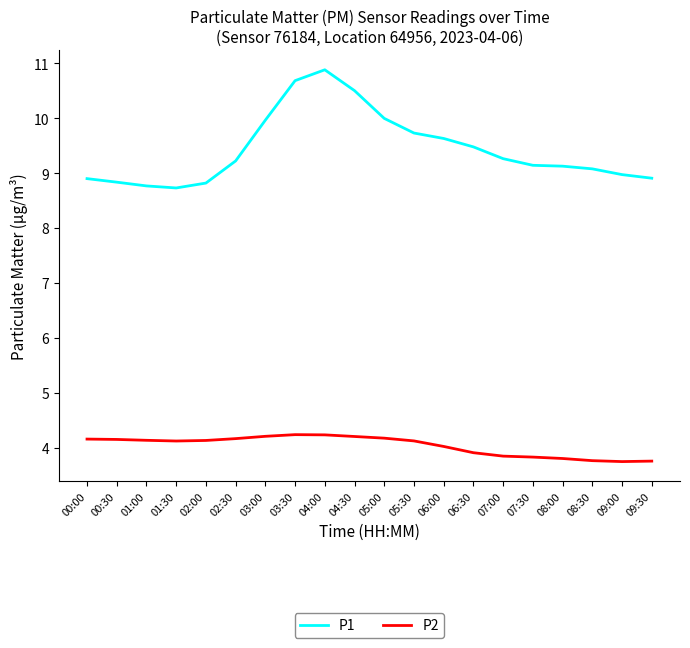

What is the lowest value of the P1 series?

8.7